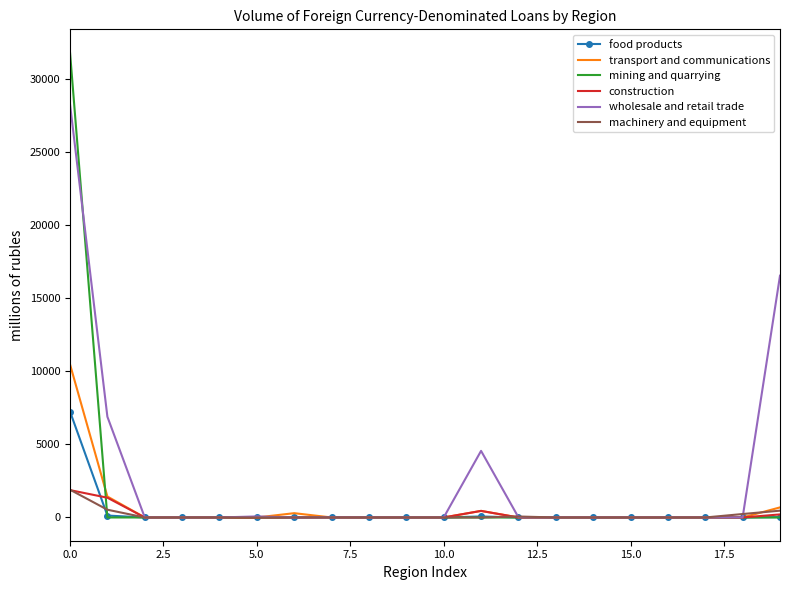

What is the maximum value shown in the chart?

31780